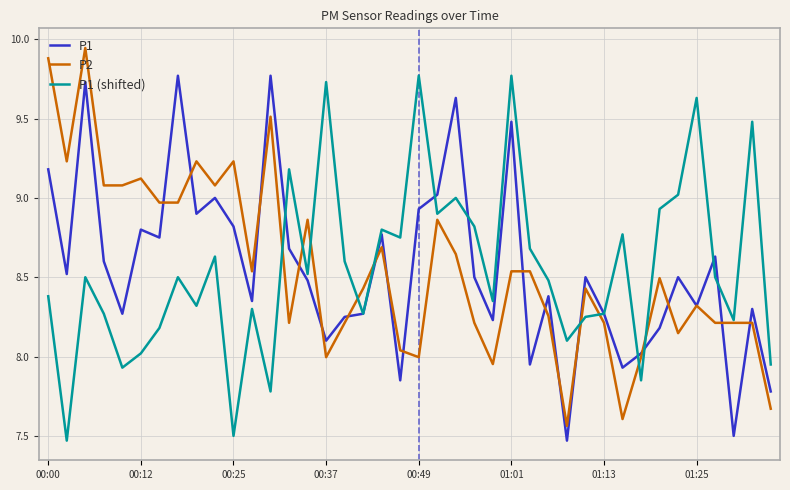

True or false: P1 (shifted) has a value of 11.0 at 00:25.

False